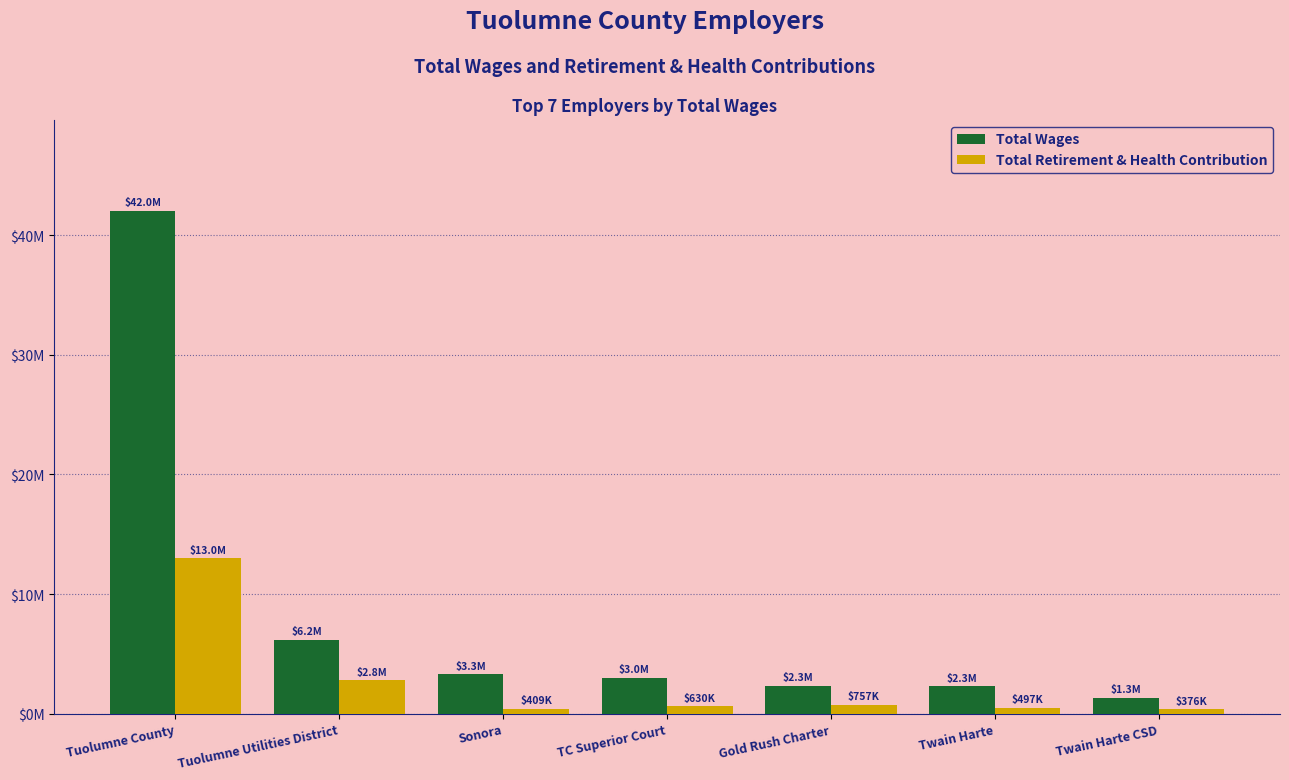

What is the lowest value of the Total Wages series?

1311833